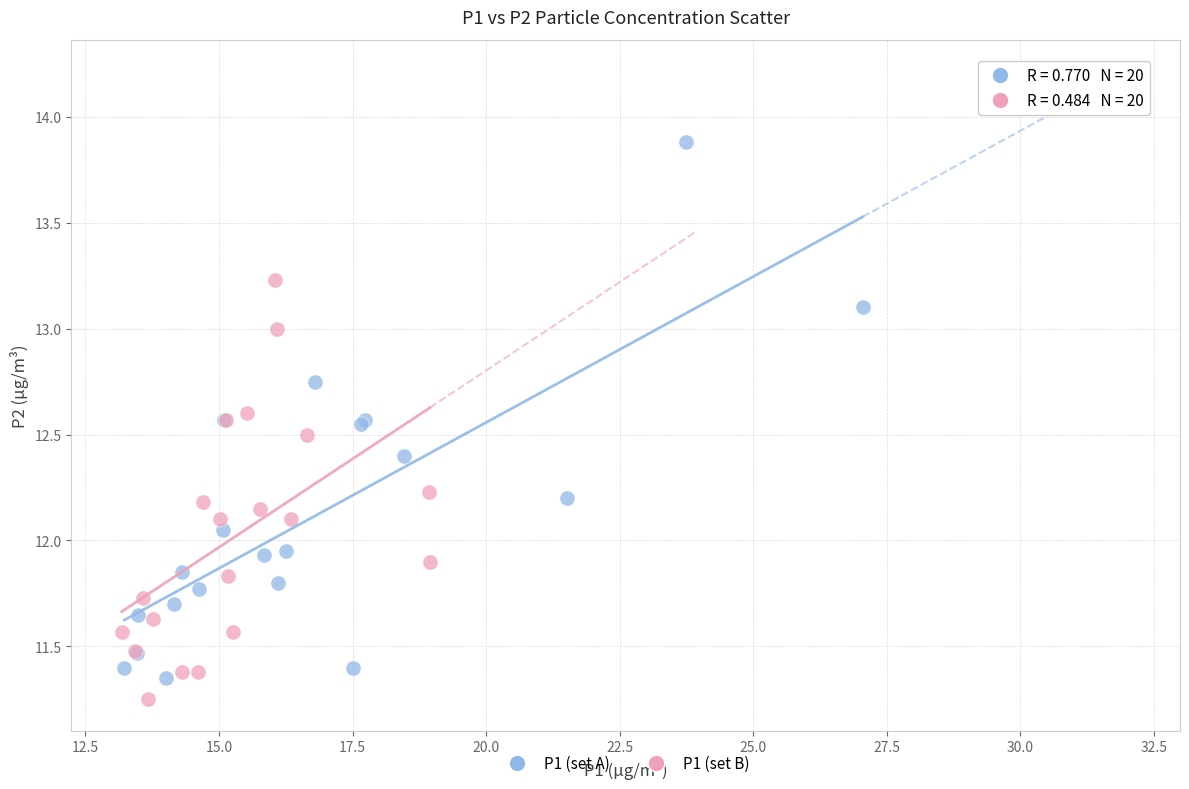

Which series contains the highest Y value?

P1 (set A)